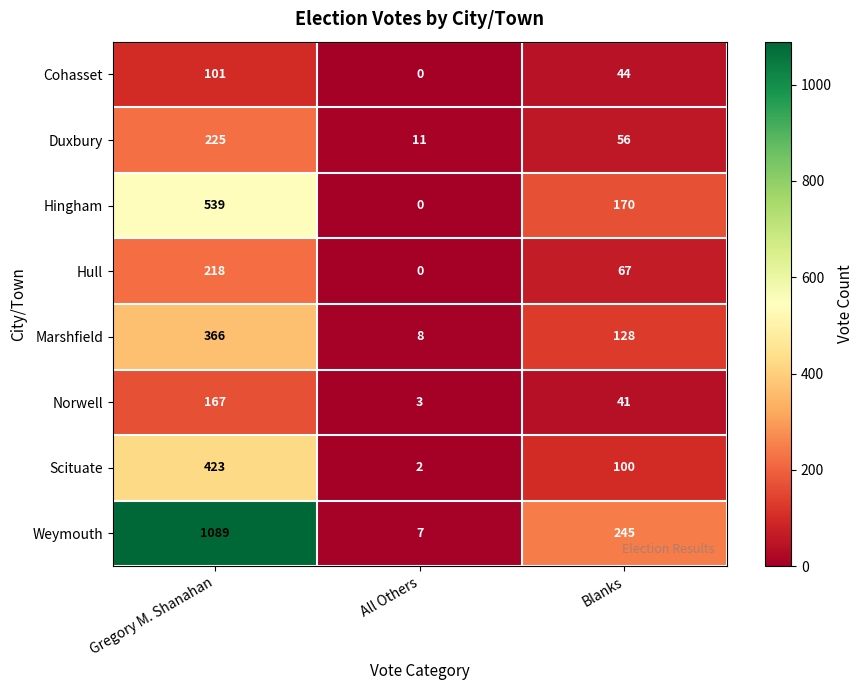

Reading left to right, extract all data points from this chart.

Cohasset: Gregory M. Shanahan=101	All Others=0	Blanks=44
Duxbury: Gregory M. Shanahan=225	All Others=11	Blanks=56
Hingham: Gregory M. Shanahan=539	All Others=0	Blanks=170
Hull: Gregory M. Shanahan=218	All Others=0	Blanks=67
Marshfield: Gregory M. Shanahan=366	All Others=8	Blanks=128
Norwell: Gregory M. Shanahan=167	All Others=3	Blanks=41
Scituate: Gregory M. Shanahan=423	All Others=2	Blanks=100
Weymouth: Gregory M. Shanahan=1089	All Others=7	Blanks=245